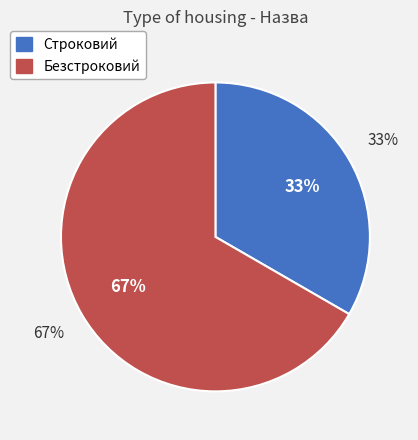

Rank the categories by value from highest to lowest.

Безстроковий, Строковий